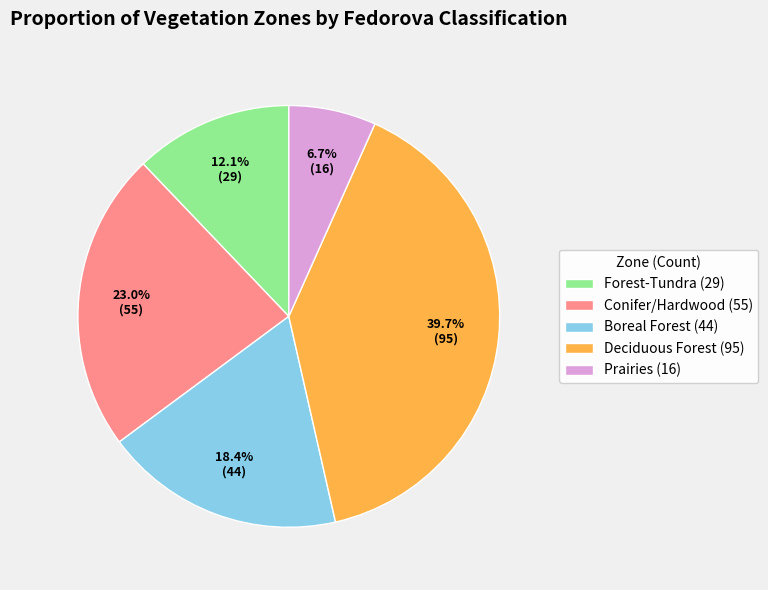

What percentage do Conifer/Hardwood and Deciduous Forest together represent?

62.8%